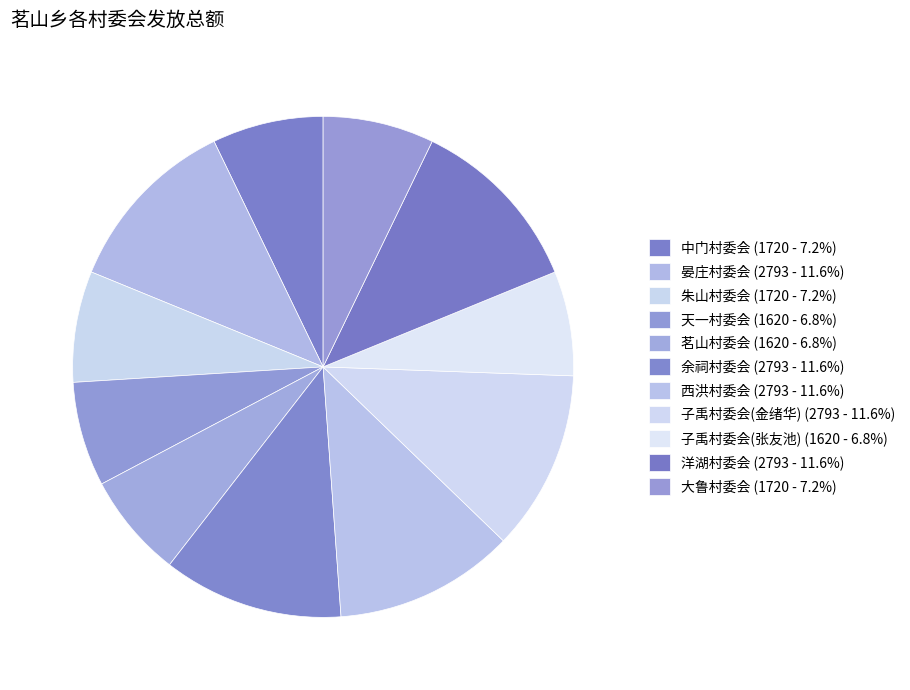

To the nearest percent, what is the combined percentage of 西洪村委会 and 晏庄村委会?

23%